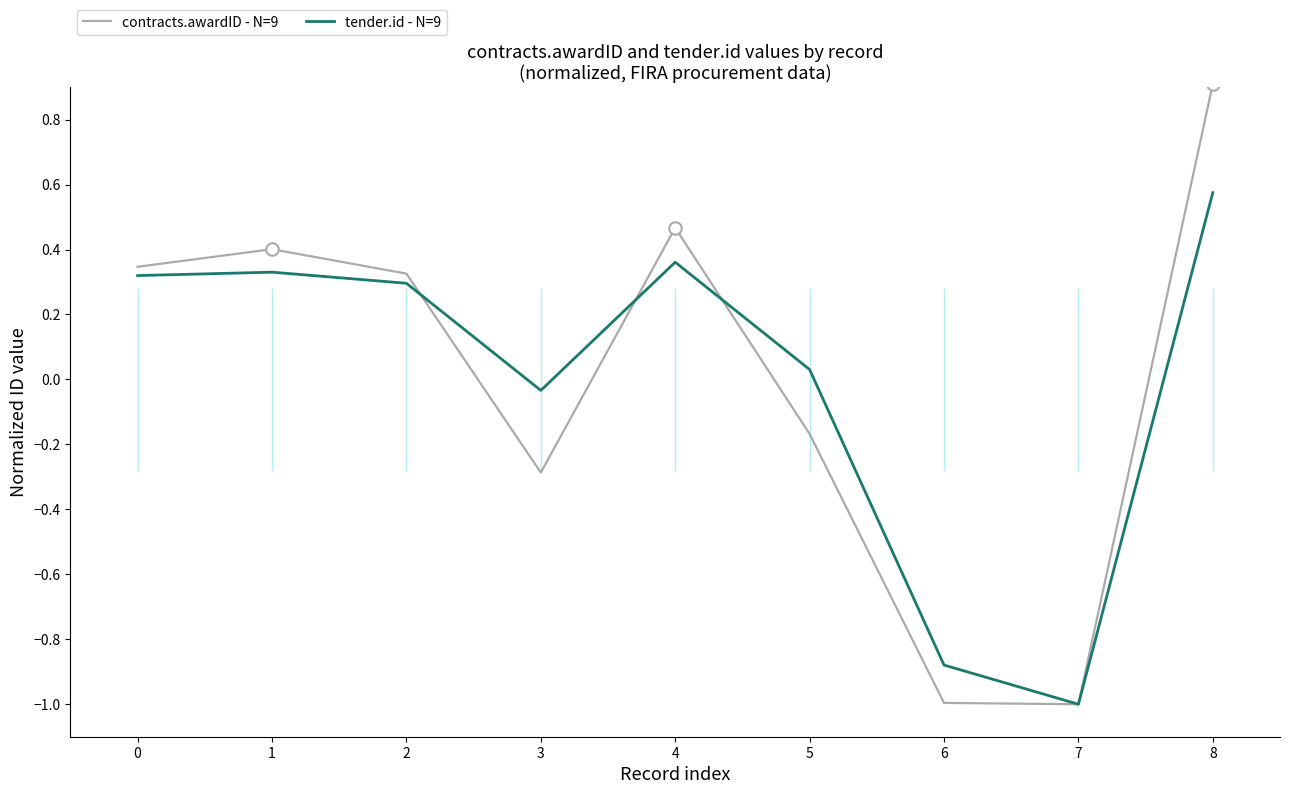

What is the total value across all series at 4?

0.8